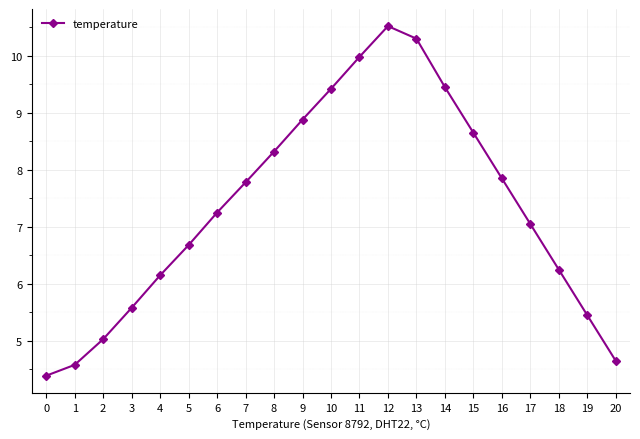

Where does the data first go above 7?

6